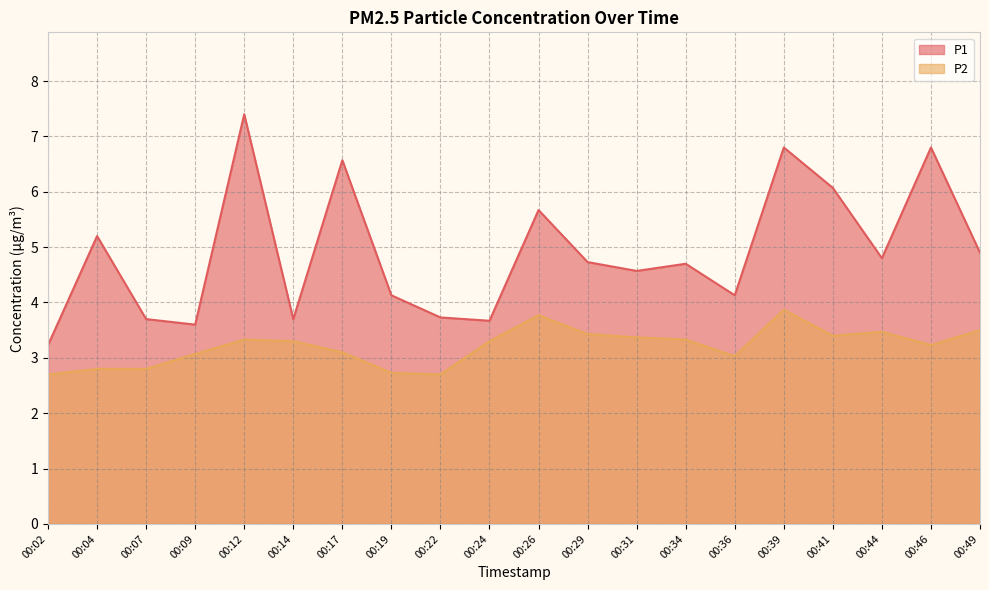

At which label does P1 reach its peak?

00:12